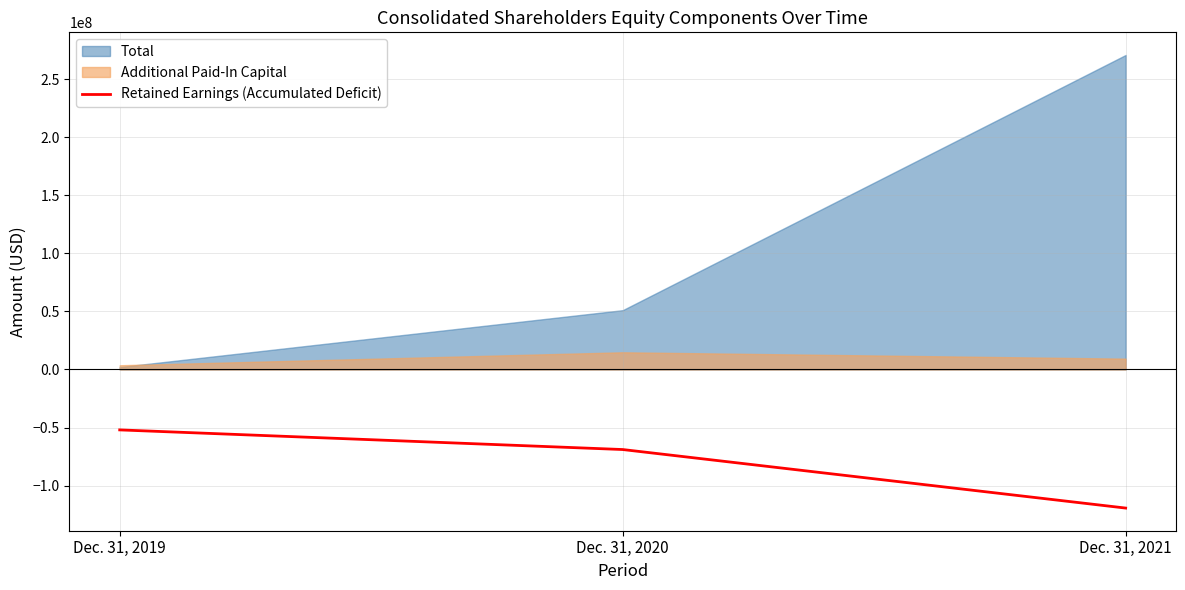

The value at Dec. 31, 2020 is -107714408. True or false?

False